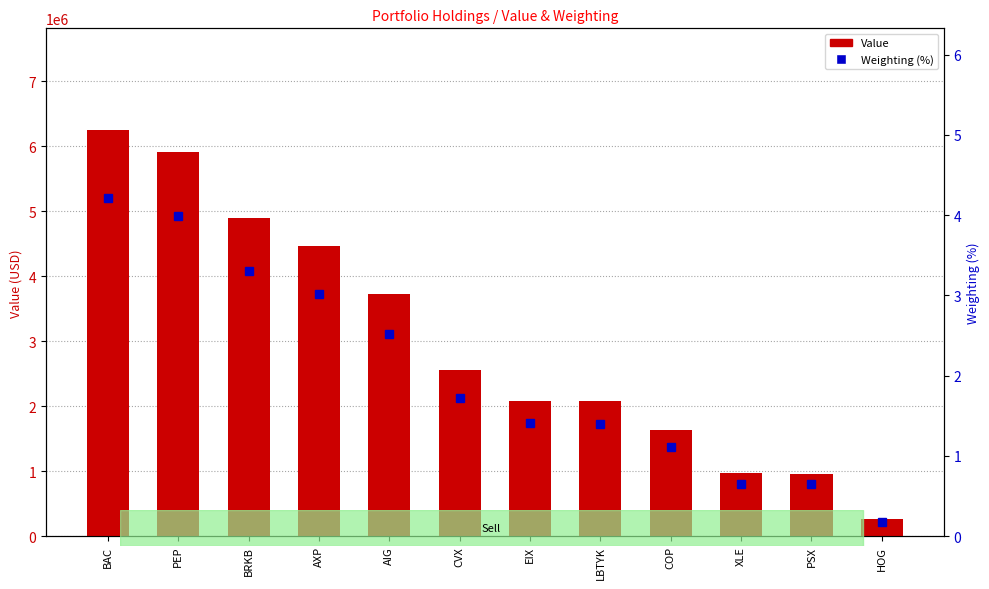

The value of Value at CVX is 4472394.3. True or false?

False